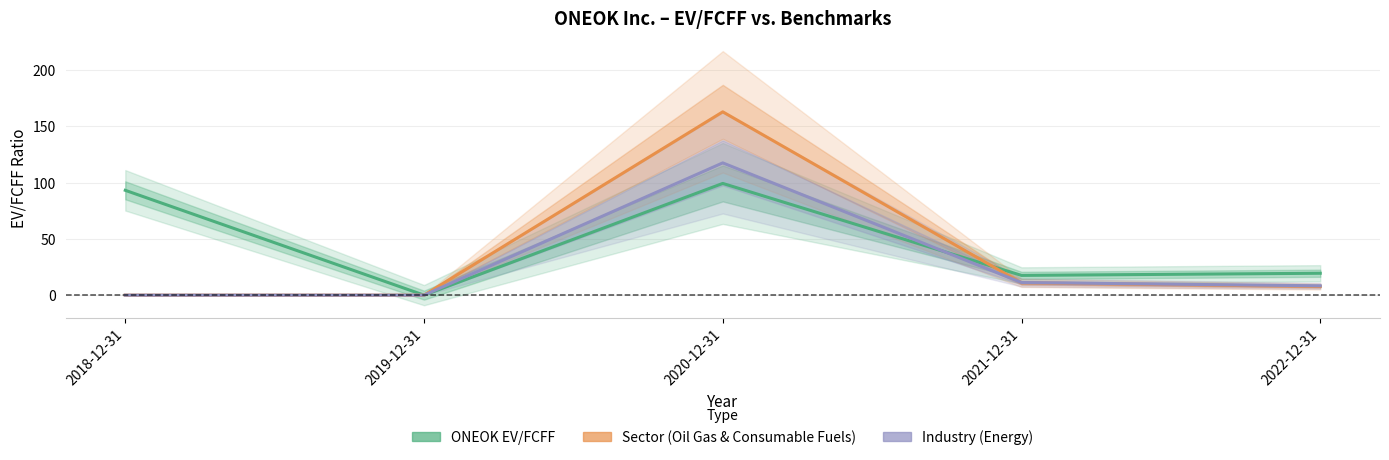

True or false: ONEOK EV/FCFF has a value of 5.0 at 2021-12-31.

False